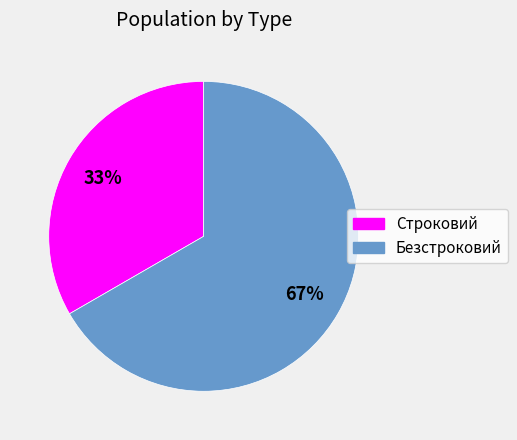

How many slices are in this pie chart?

2